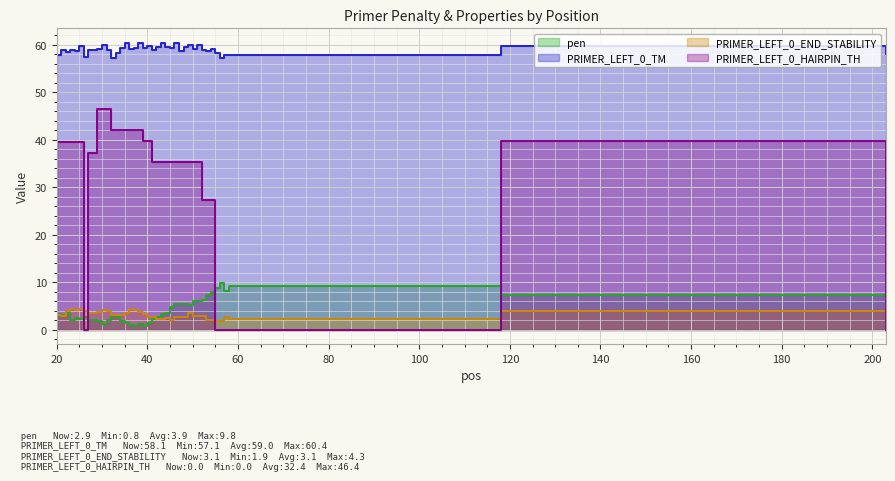

Where is the first local minimum for pen?

21